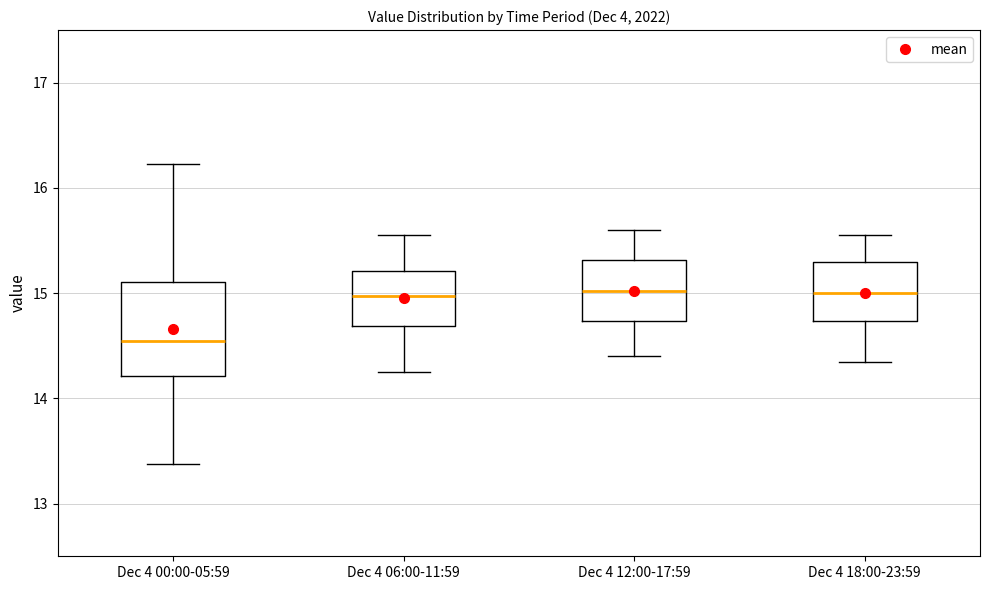

Comparing the boxes themselves (not the whiskers), which one is the tallest?

Dec 4 00:00-05:59